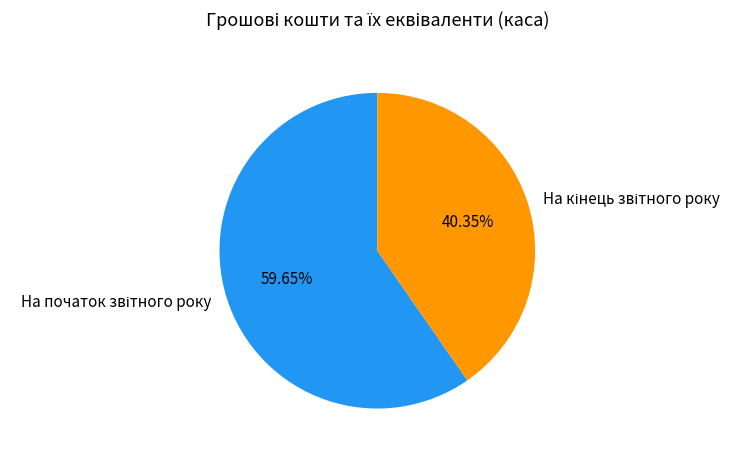

To the nearest percent, what is the difference between the largest and smallest slice percentages?

19%